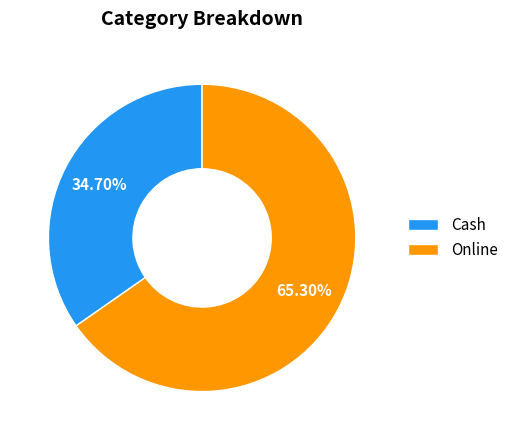

To the nearest percent, what percentage of the pie is Cash?

35%